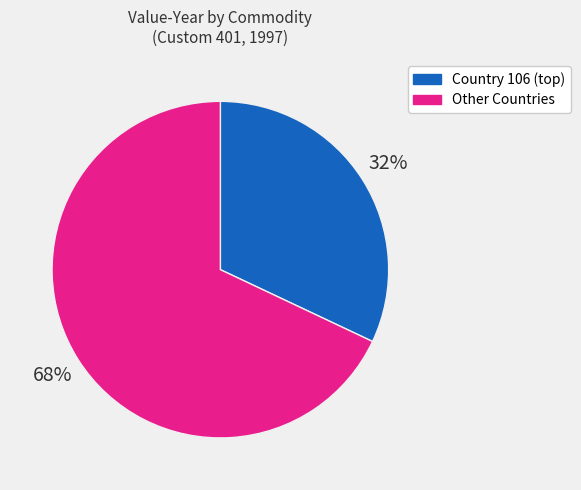

To the nearest percent, what is the average slice percentage?

50%